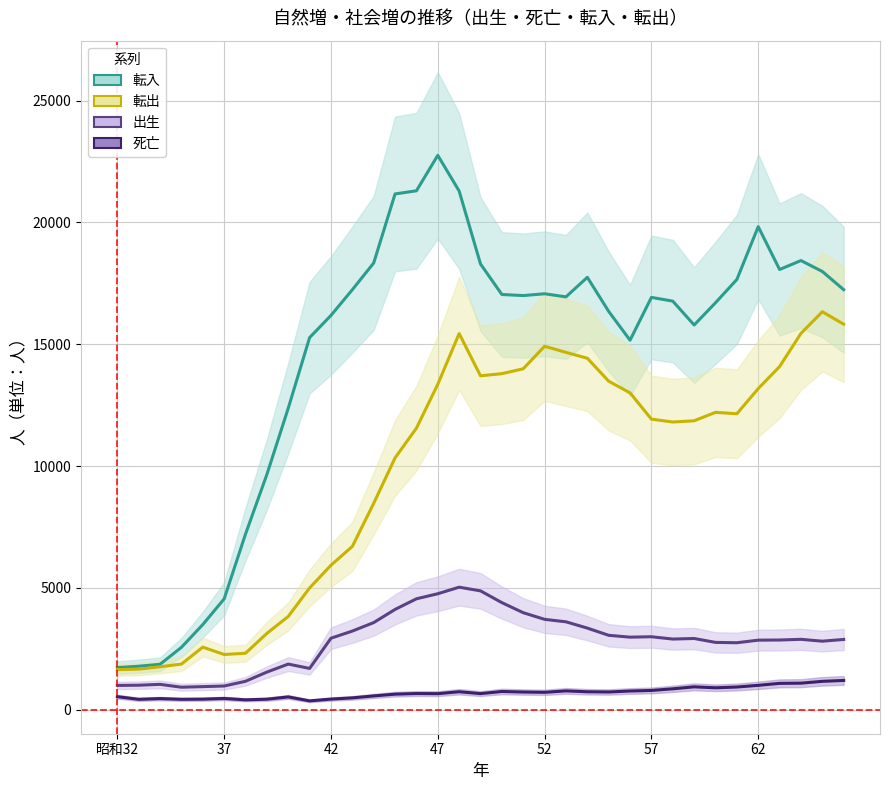

What is the label of the 1st point from the left?

昭和32